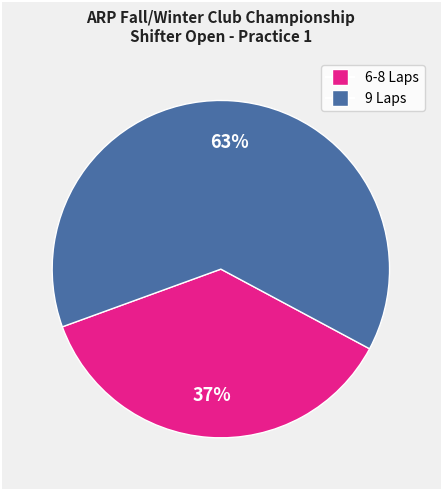

Is there any slice that represents more than half of the pie?

Yes